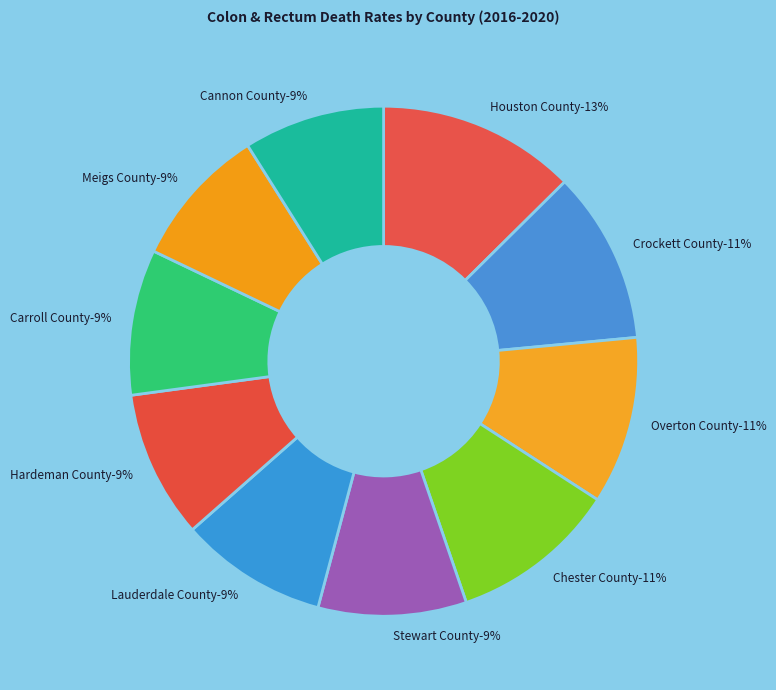

Which slice is the smallest?

Meigs County